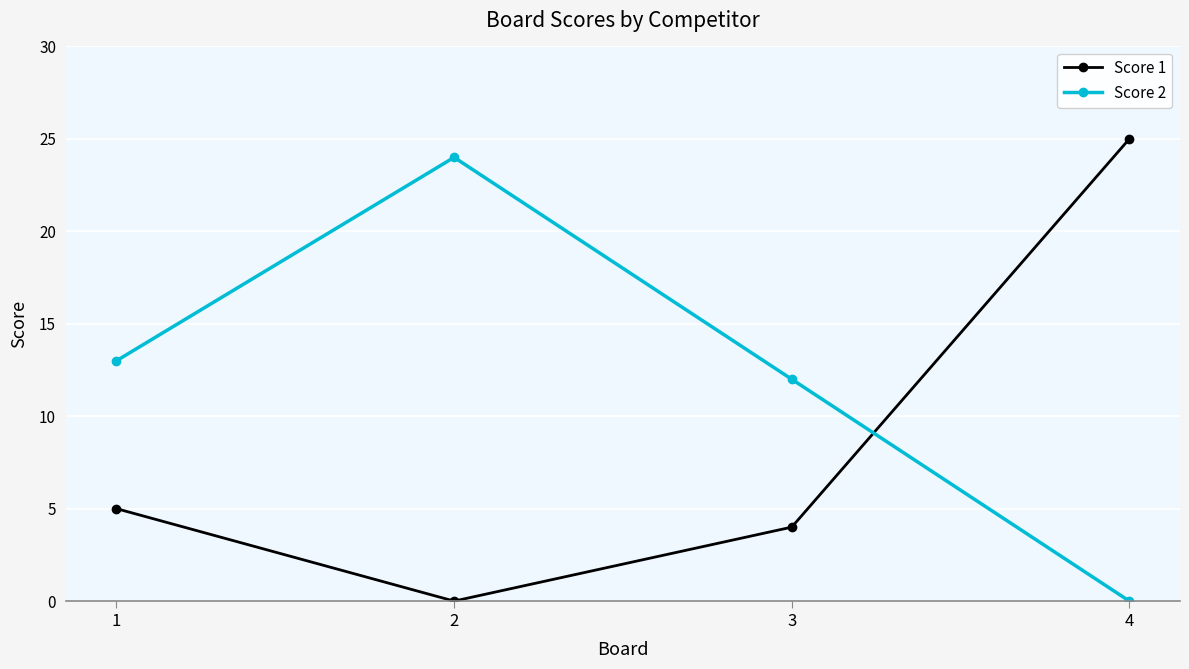

True or false: Score 1 has more than 0 interior local peaks.

False